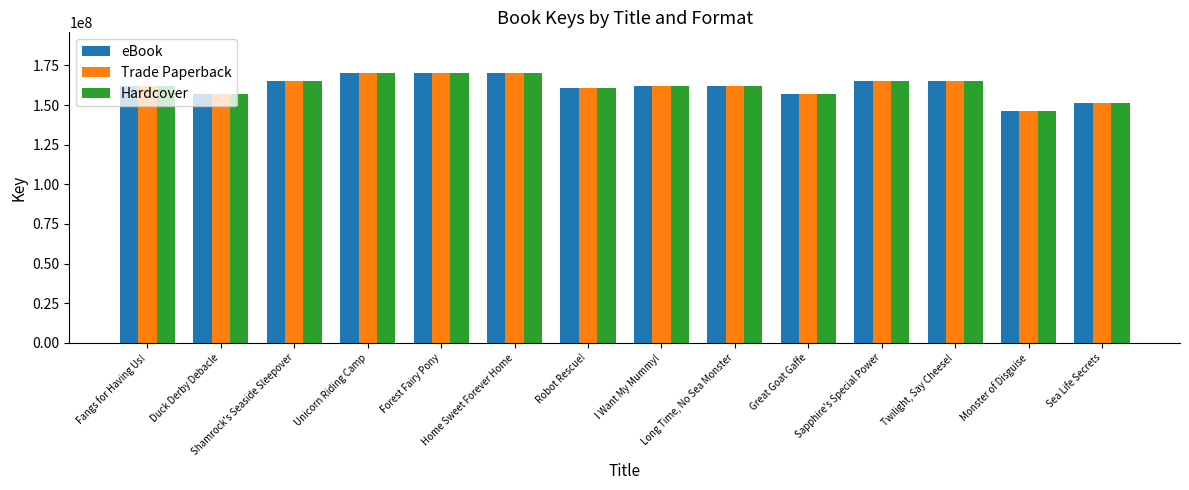

What is the average value of the Hardcover series?

161735398